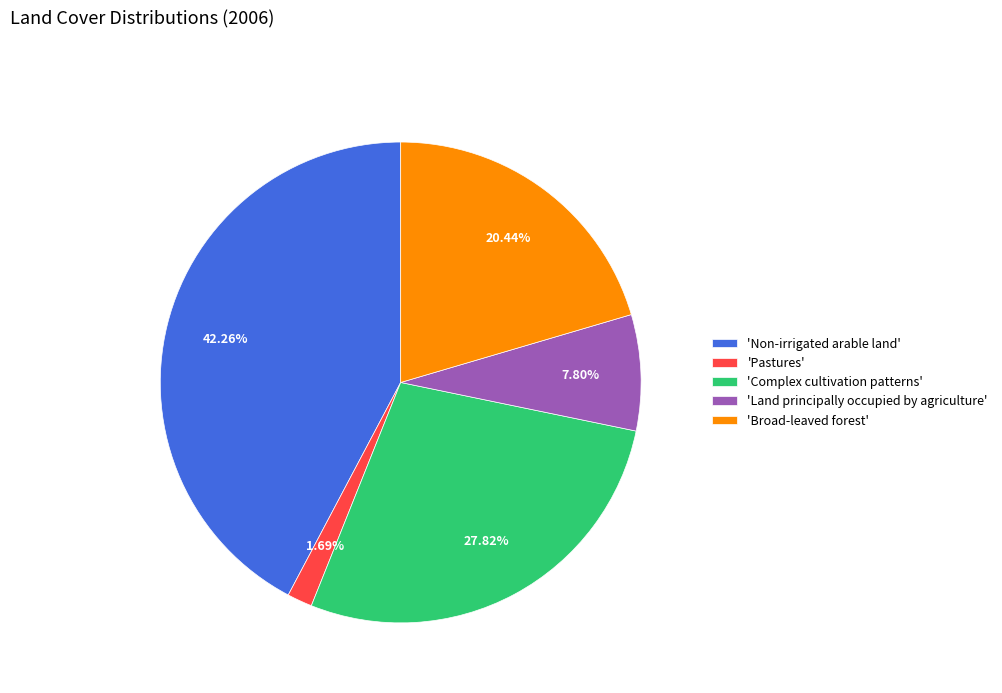

To the nearest percent, what is the difference between the largest and smallest slice percentages?

41%